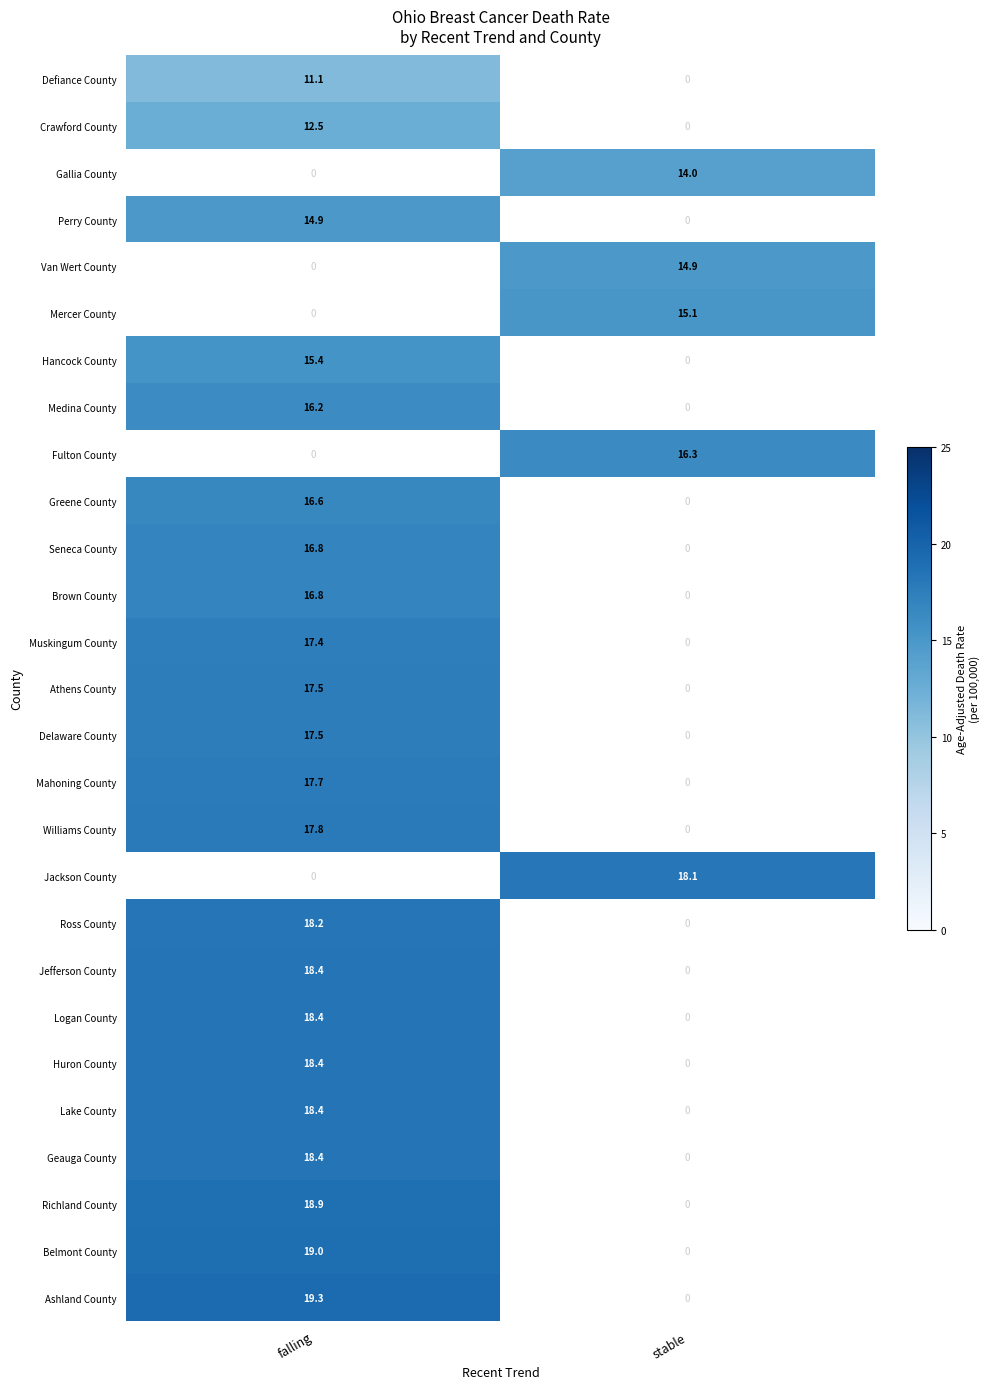

The Van Wert County series shows 14.9 at stable. True or false?

True